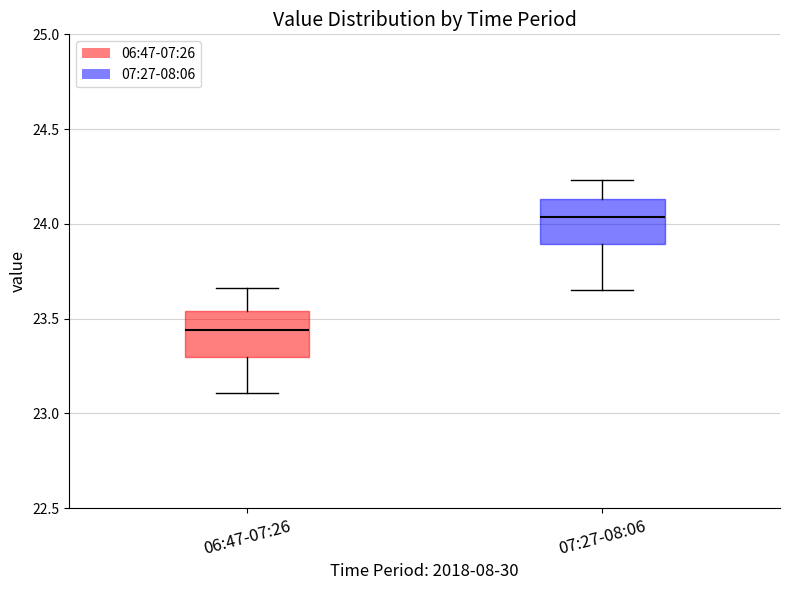

Reading left to right, transcribe this box plot: for each box, give where its median line is, the range the box spans, and where its two whiskers end, as read against the y-axis. The values are not printed on the chart, so give them approximately, as read against the axis.

06:47-07:26: median 23.45, box 23.30 to 23.55, whiskers 23.10 to 23.65
07:27-08:06: median 24.05, box 23.90 to 24.15, whiskers 23.65 to 24.25